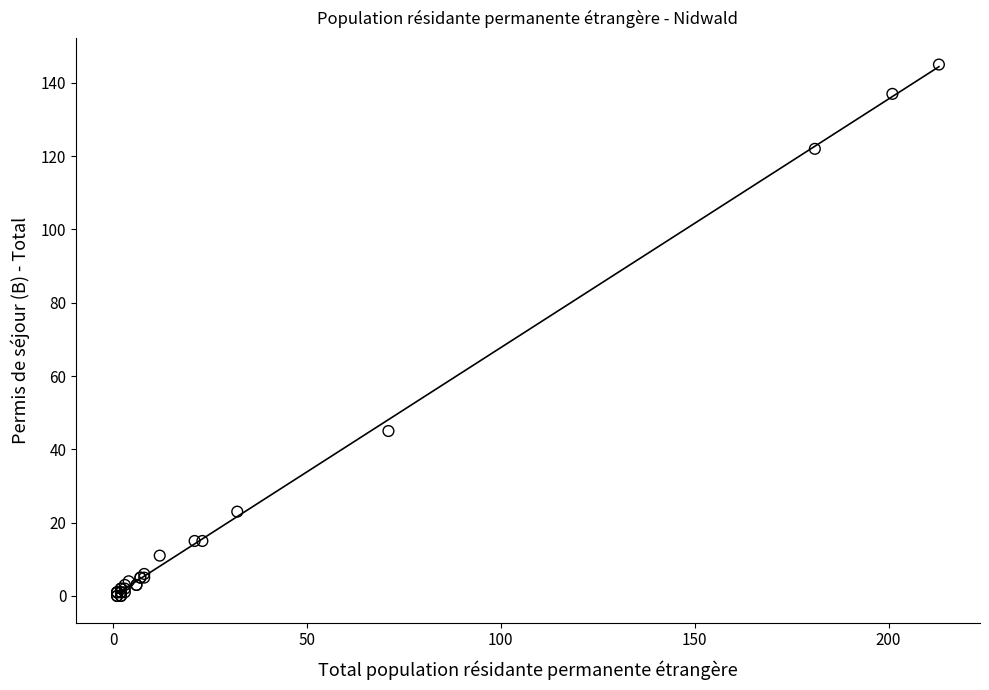

What Y value in the scatter plot is closest to 72?

45